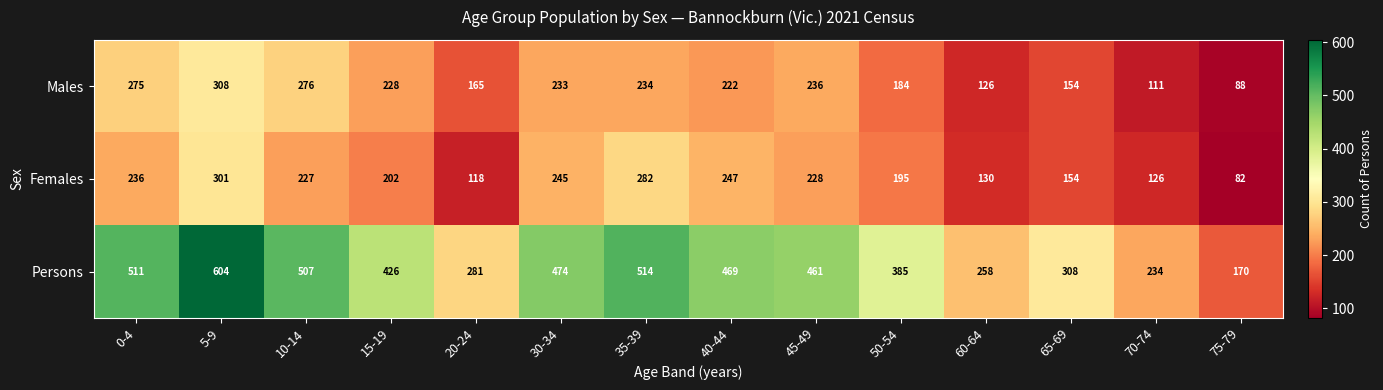

Which series changed the most between 10-14 and 50-54?

Persons